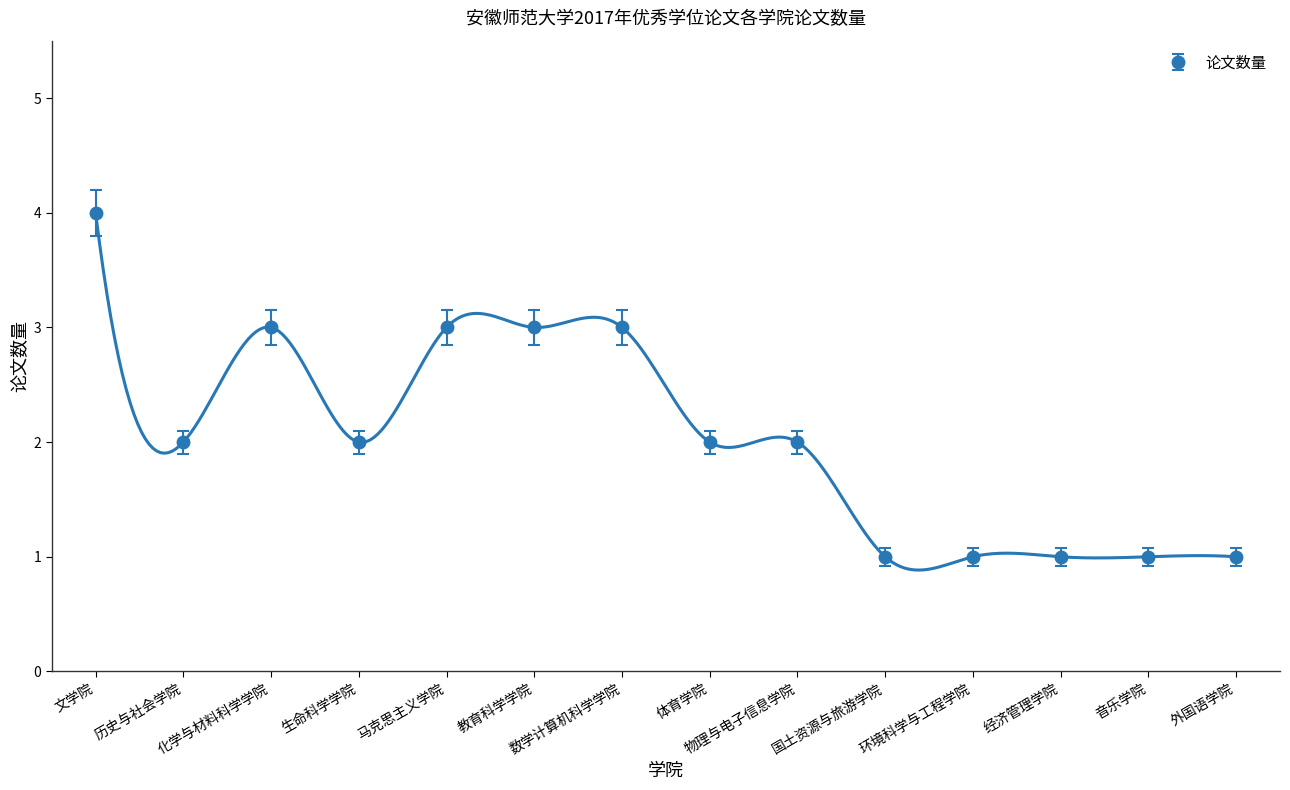

Approximately how many times larger is the value at 教育科学学院 compared to 数学计算机科学学院?

1.0